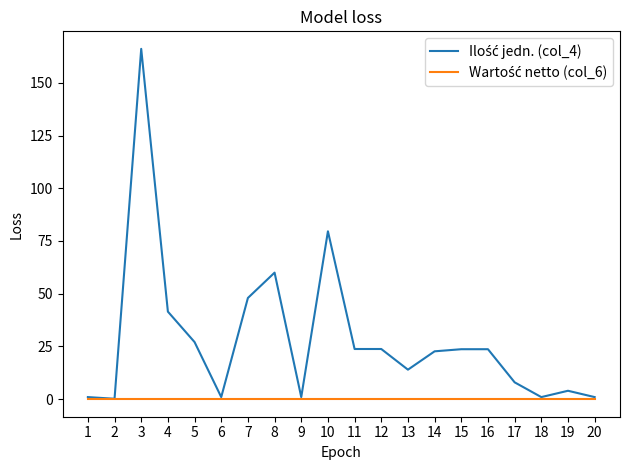

At which category is the sum across all series the highest?

3